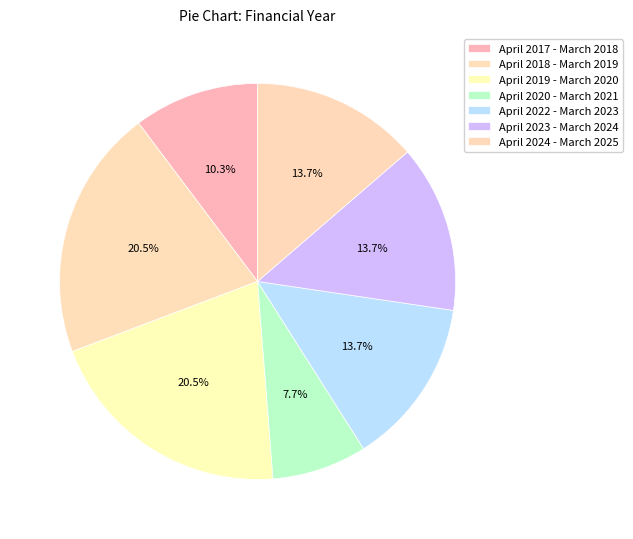

To the nearest percent, what is the average slice percentage?

14%